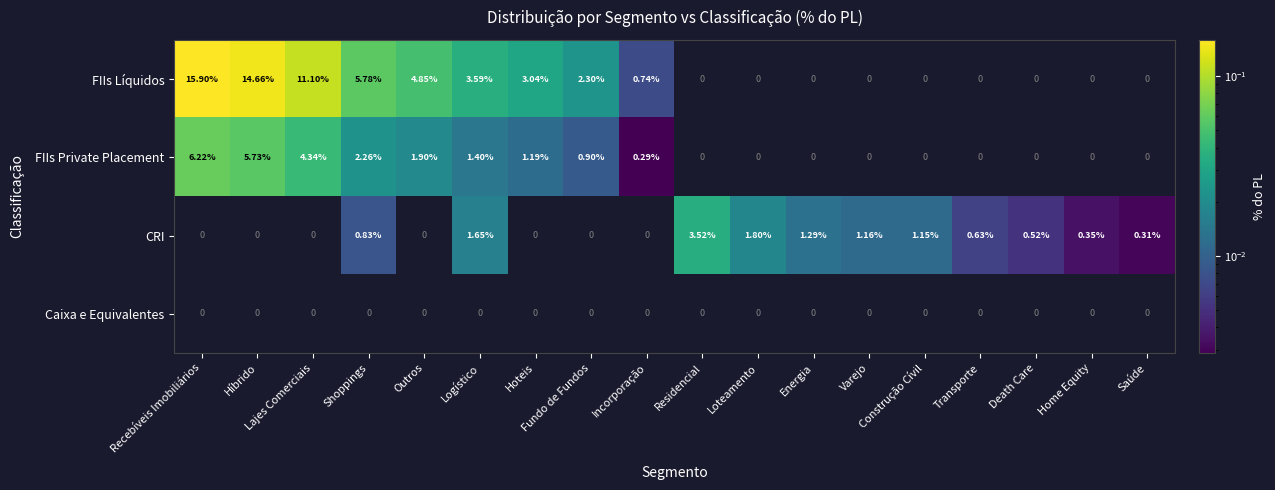

Which series has the largest total across all categories?

FIIs Líquidos